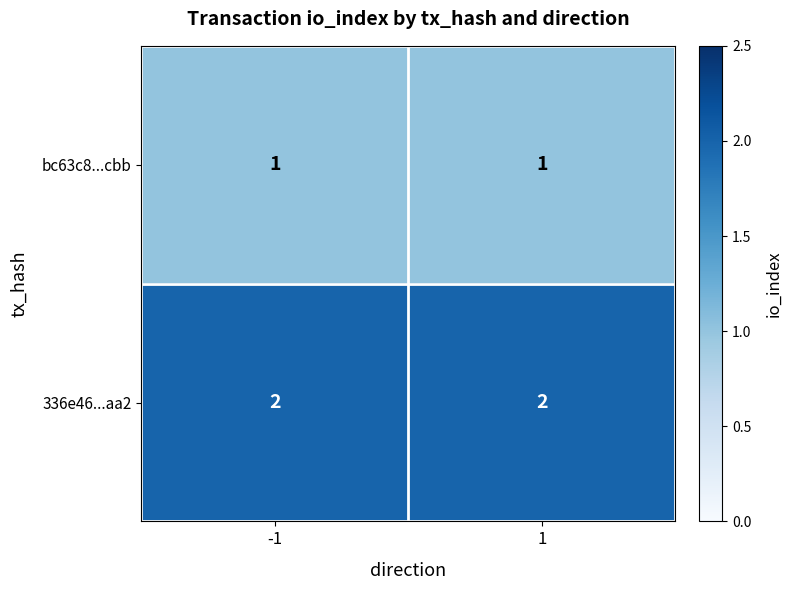

Reading left to right, what are all the values shown in this chart?

bc63c8...cbb: 1	1
336e46...aa2: 2	2